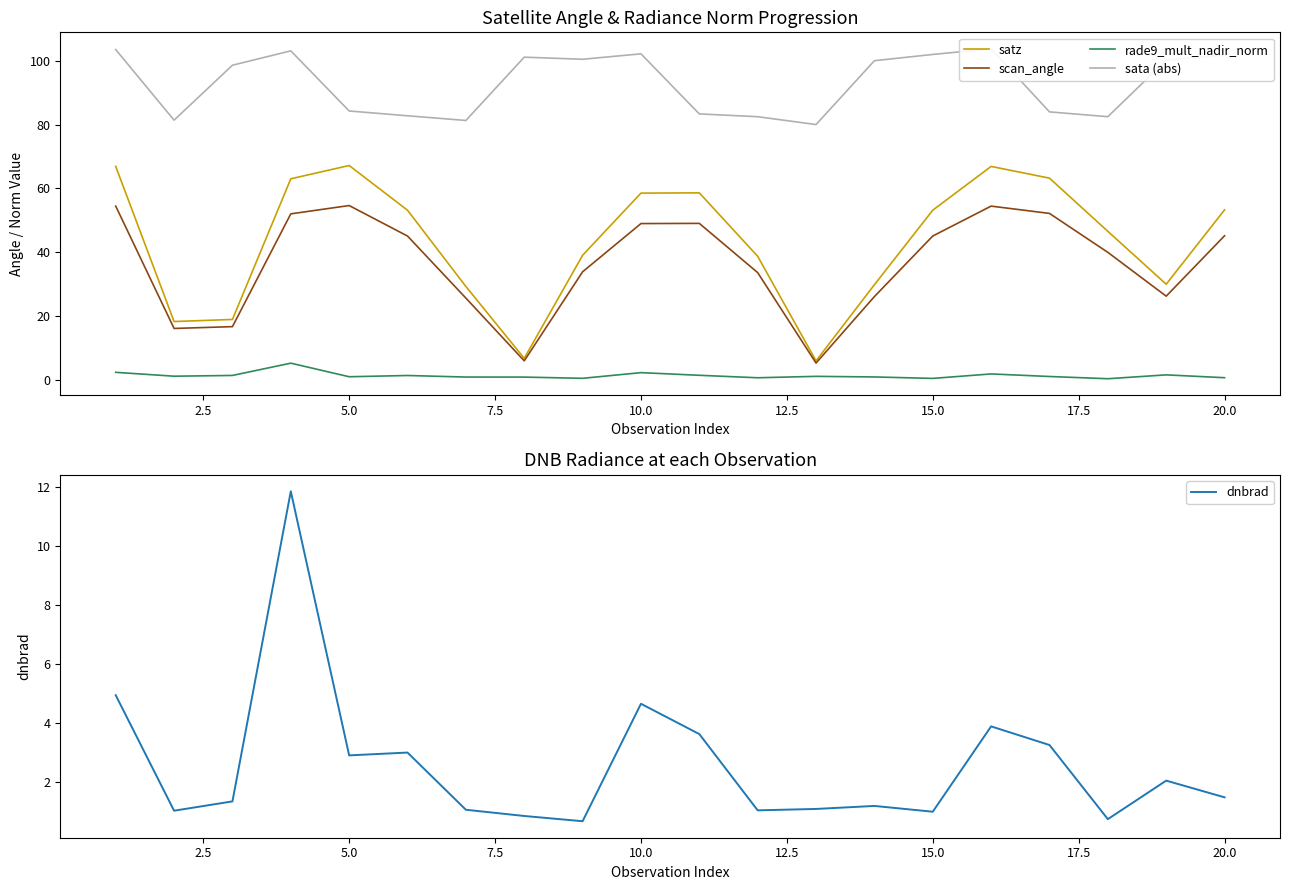

Reading left to right, list all the values displayed in this chart.

satz: 66.9	18.3	18.9	63.0	67.2	53.2	29.3	6.7	39.0	58.5	58.6	38.7	5.9	29.8	53.2	66.9	63.2	46.6	30.0	53.3
scan_angle: 54.5	16.1	16.7	52.0	54.6	45.1	25.6	6.0	33.9	49.0	49.0	33.6	5.3	26.1	45.1	54.5	52.2	40.0	26.2	45.2
rade9_mult_nadir_norm: 2.4	1.1	1.4	5.2	1.0	1.4	0.9	0.9	0.5	2.3	1.4	0.6	1.1	0.9	0.4	1.8	1.0	0.3	1.6	0.7
sata (abs): 103.5	81.4	98.6	103.1	84.3	82.8	81.3	101.1	100.5	102.2	83.4	82.5	80.0	100.0	102.0	103.8	84.0	82.5	100.2	101.8
dnbrad: 4.9	1.0	1.3	11.9	2.9	3.0	1.1	0.9	0.7	4.7	3.6	1.0	1.1	1.2	1.0	3.9	3.3	0.7	2.1	1.5